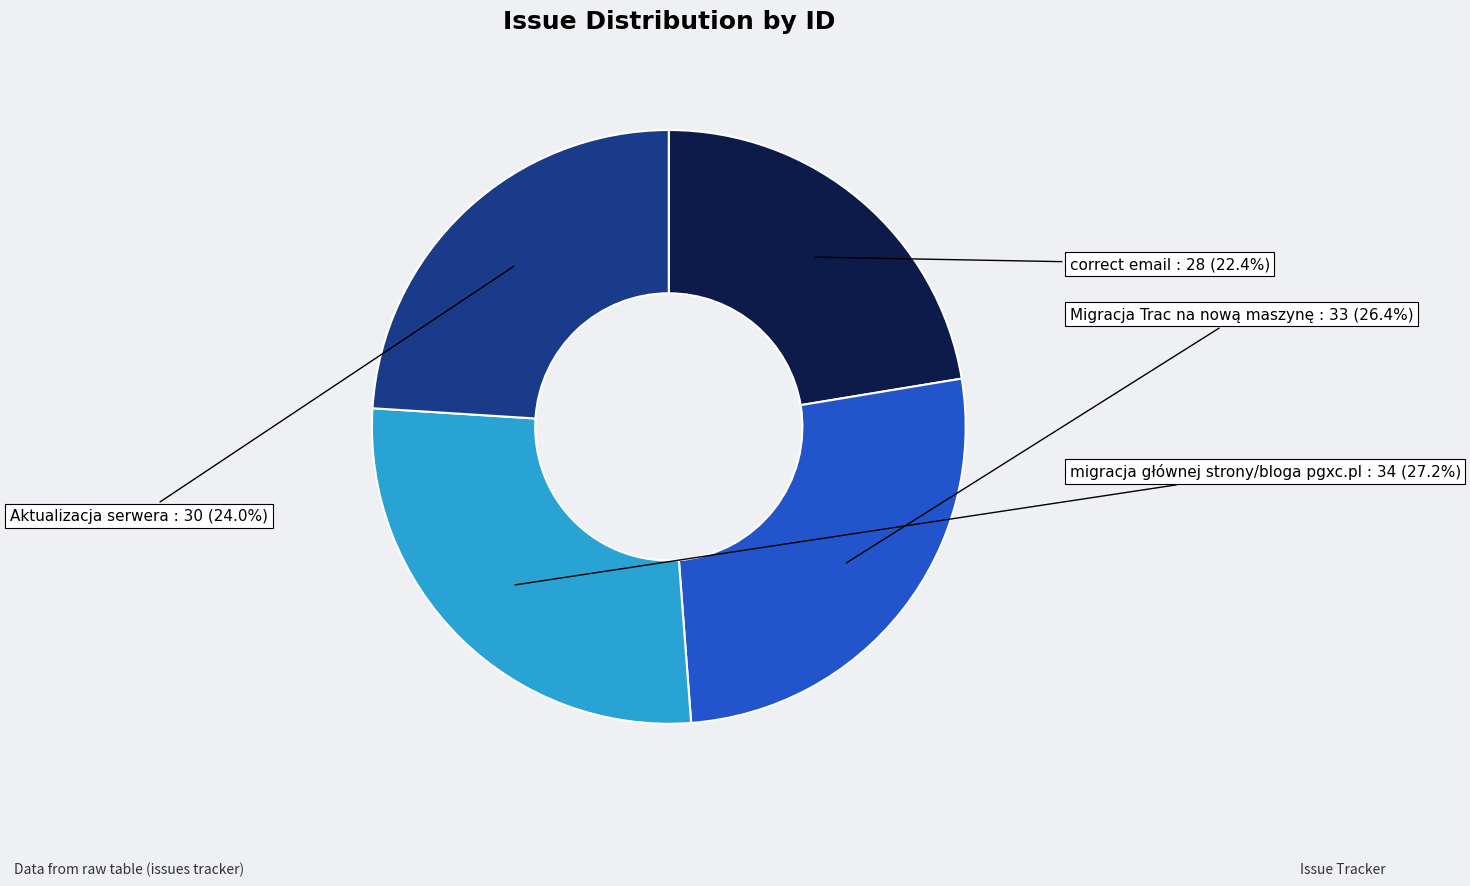

What percentage is the migracja głównej strony/bloga pgxc.pl slice, to the nearest percent?

27%